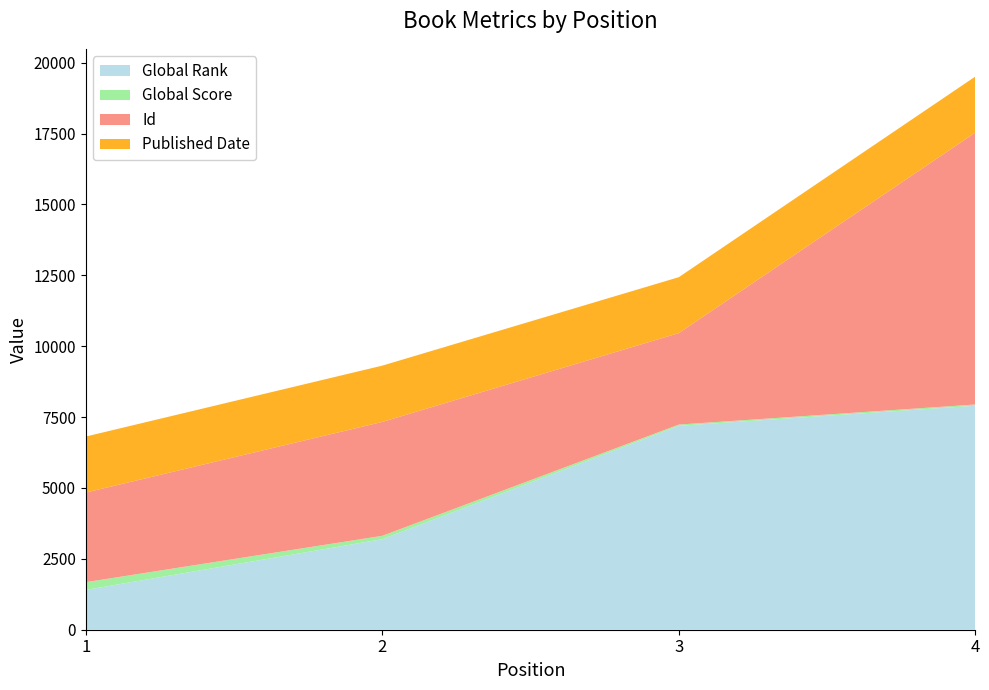

Reading left to right, what are all the values shown in this chart?

Global Rank: 1404	3193	7191	7901
Global Score: 273	119	45	43
Id: 3161	4018	3227	9592
Published Date: 1976	1985	1972	1977